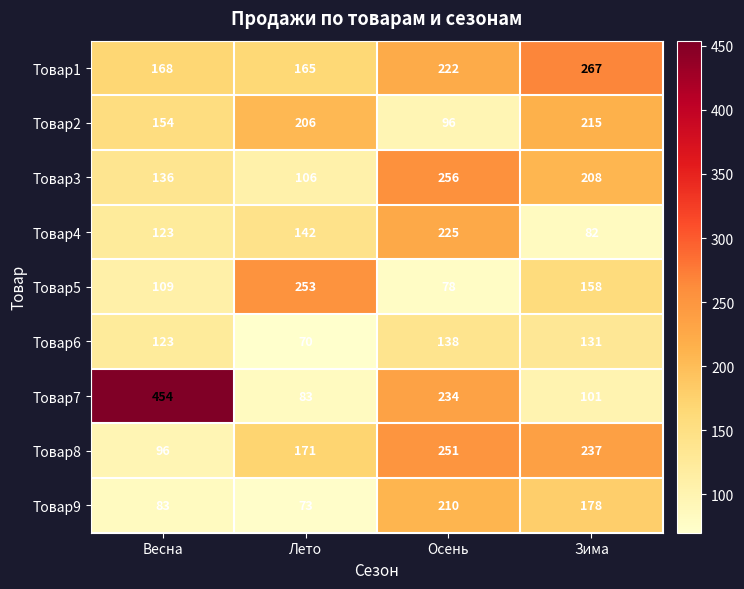

Between Весна and Осень, which series saw the biggest shift?

Товар7